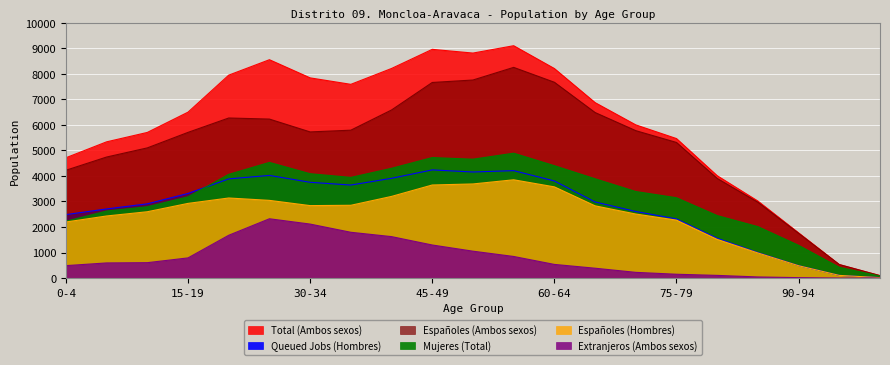

How many lines are shown in the chart?

6